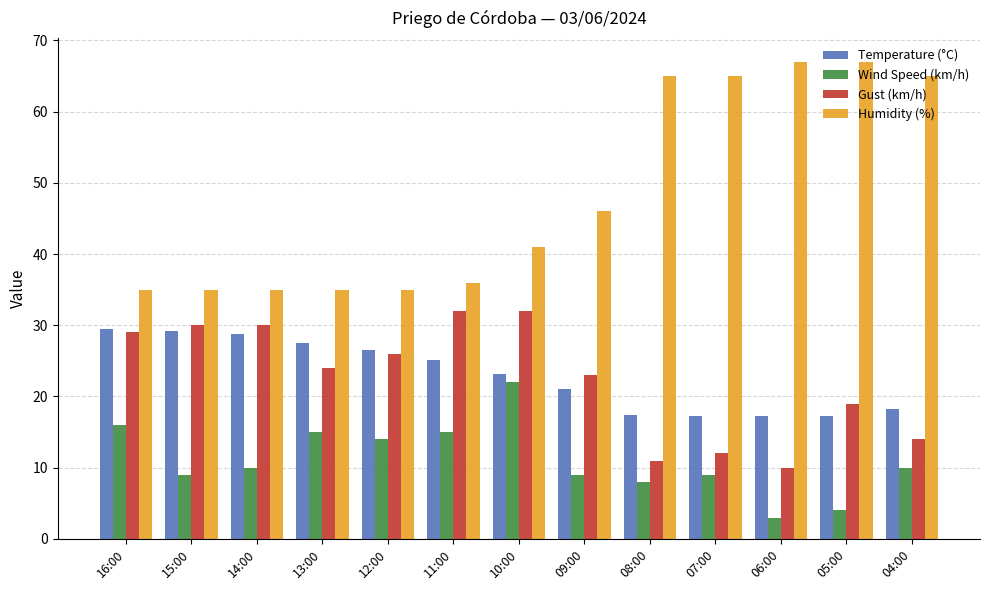

The Gust (km/h) series shows 51.3 at 15:00. True or false?

False